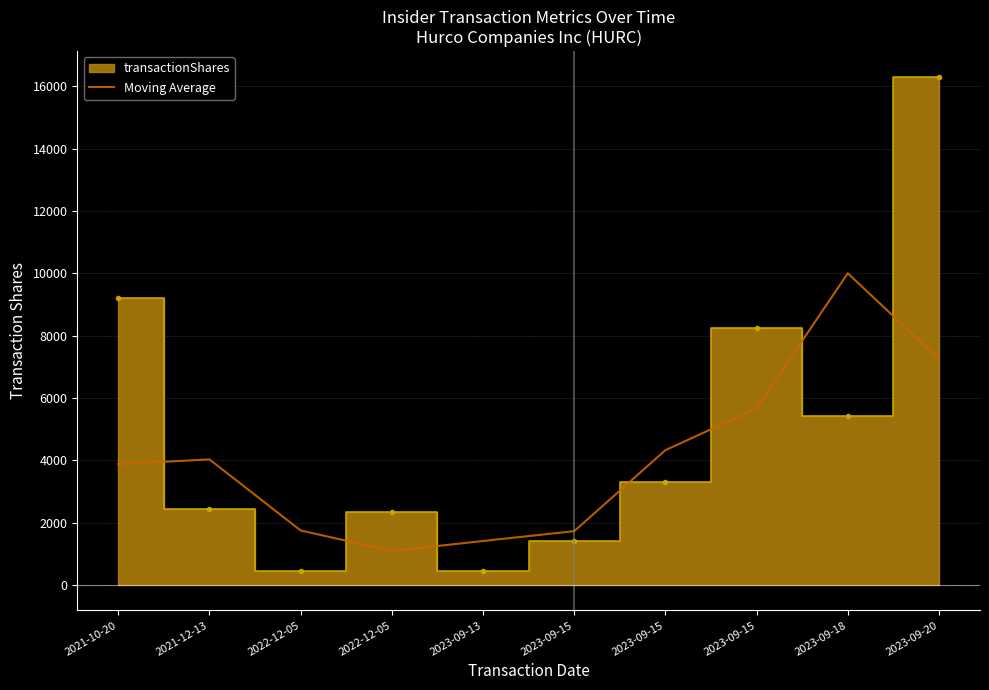

What is the label of the 5th point from the right?

2023-09-15